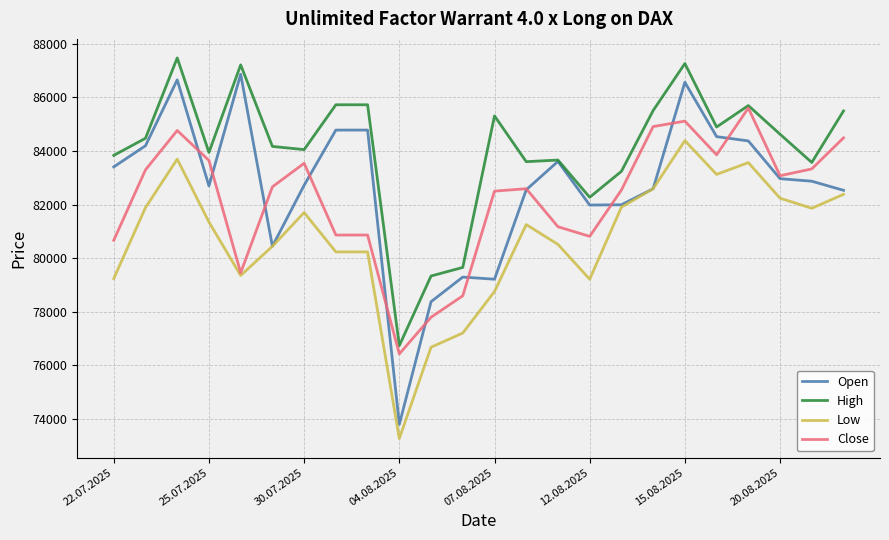

What is the minimum value for Open?

73790